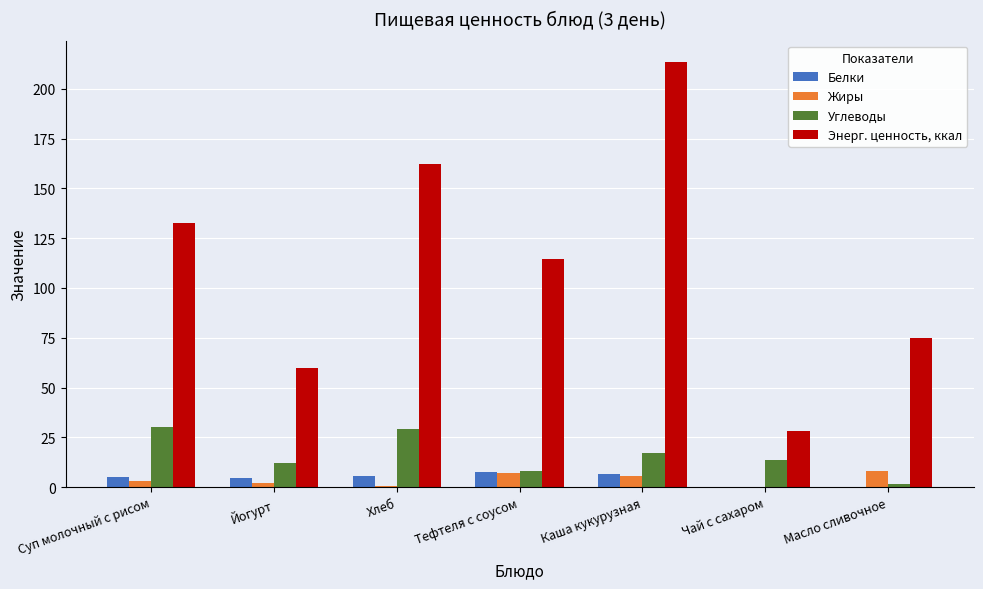

Between Суп молочный с рисом and Чай с сахаром, which series saw the biggest shift?

Энерг. ценность, ккал